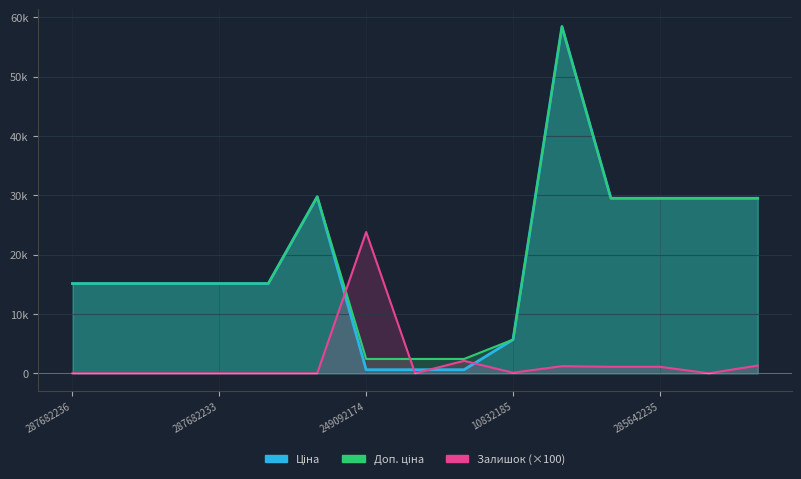

How many lines are shown in the chart?

3